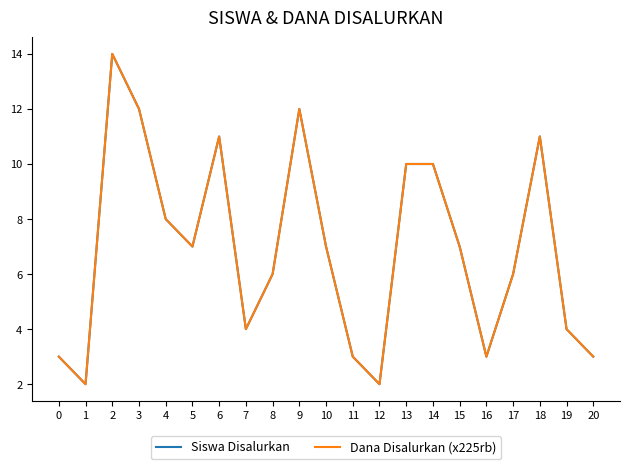

The Dana Disalurkan (x225rb) series shows 7 at 10. True or false?

True